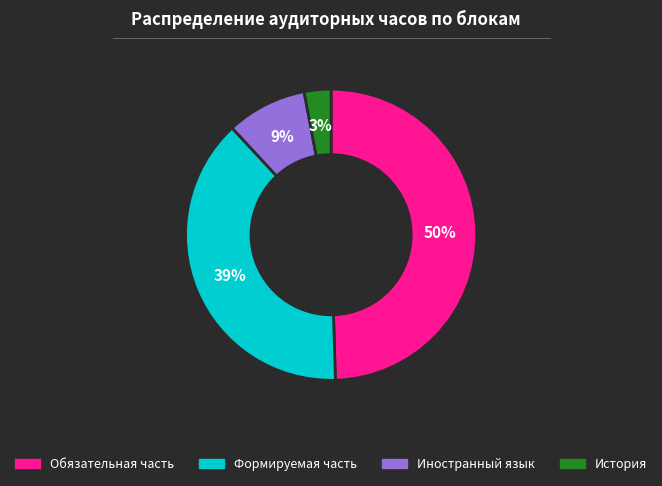

Does Формируемая часть account for over 50% of the chart?

No